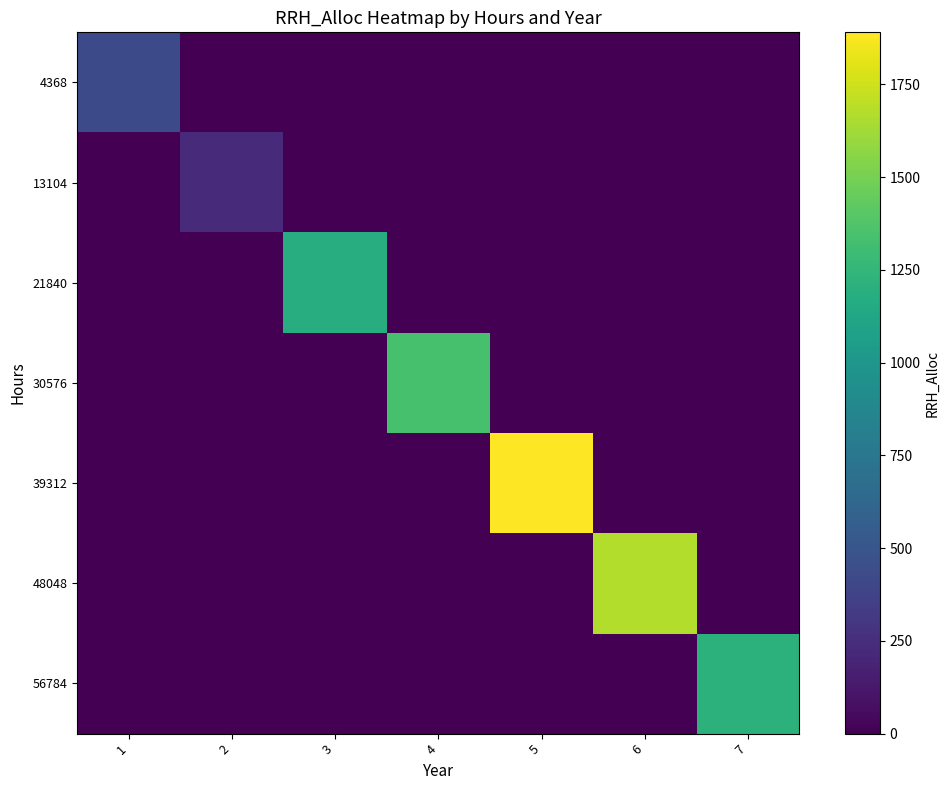

Count the number of categories in the chart.

7